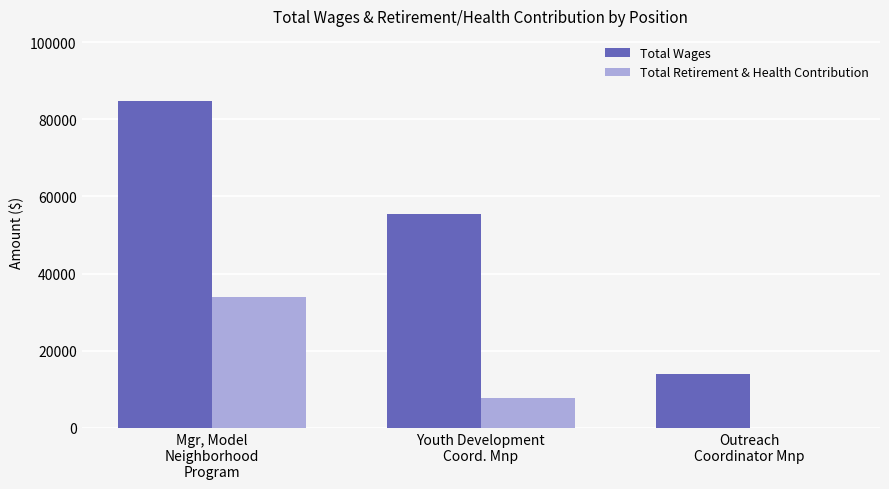

At which label does Total Retirement & Health Contribution first exceed 7589?

Mgr, Model
Neighborhood
Program